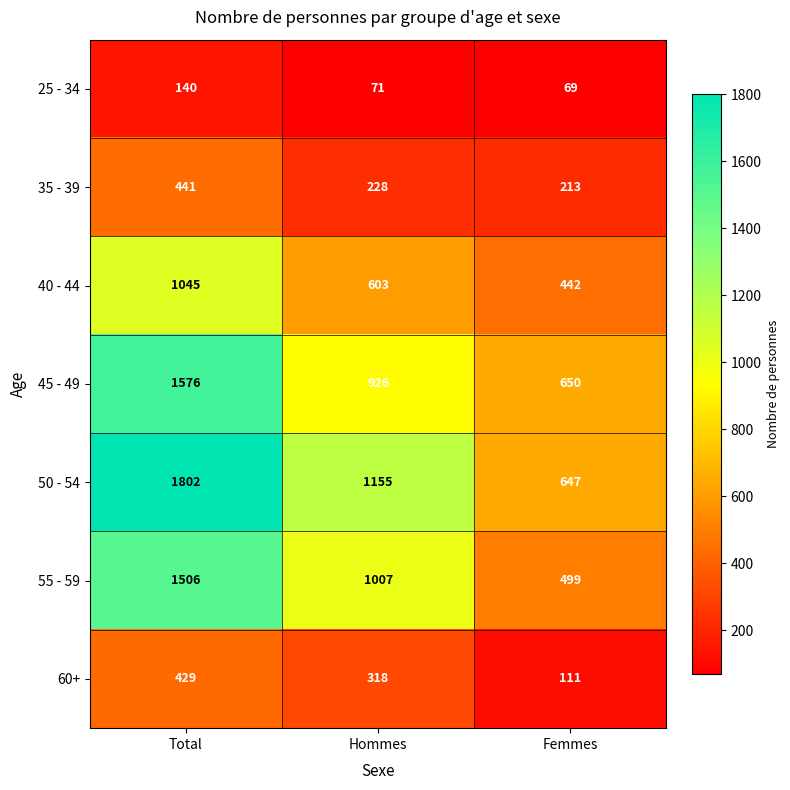

Reading right to left, what are all the values shown in this chart?

25 - 34: 69	71	140
35 - 39: 213	228	441
40 - 44: 442	603	1045
45 - 49: 650	926	1576
50 - 54: 647	1155	1802
55 - 59: 499	1007	1506
60+: 111	318	429